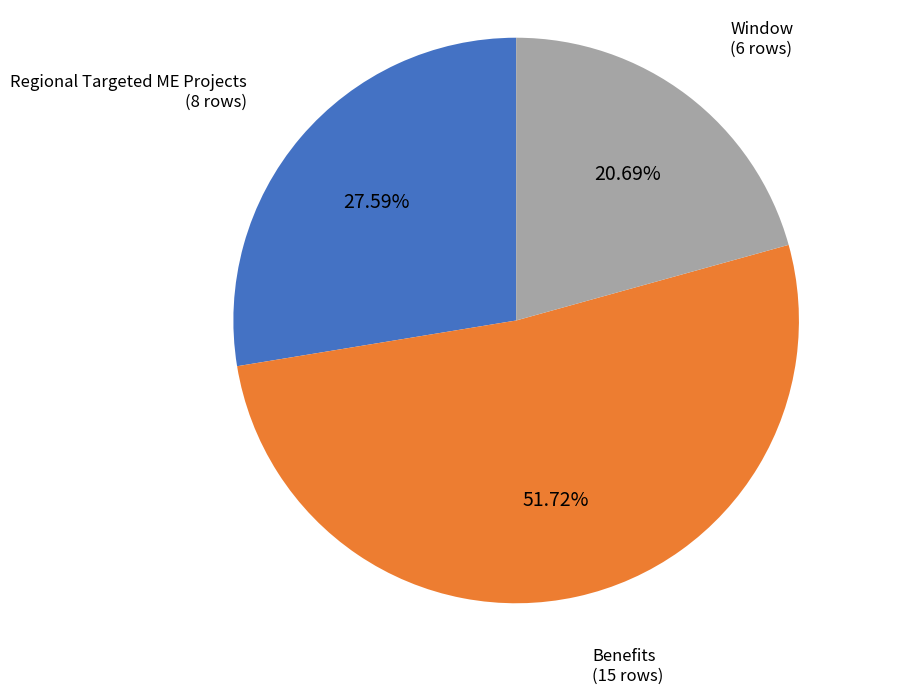

Combined, do Window and Regional Targeted ME Projects account for over 50%?

No